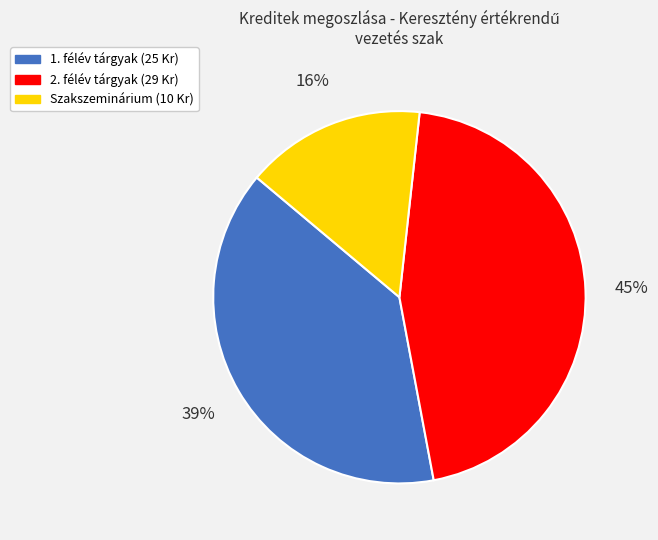

Does any single category account for the majority?

No